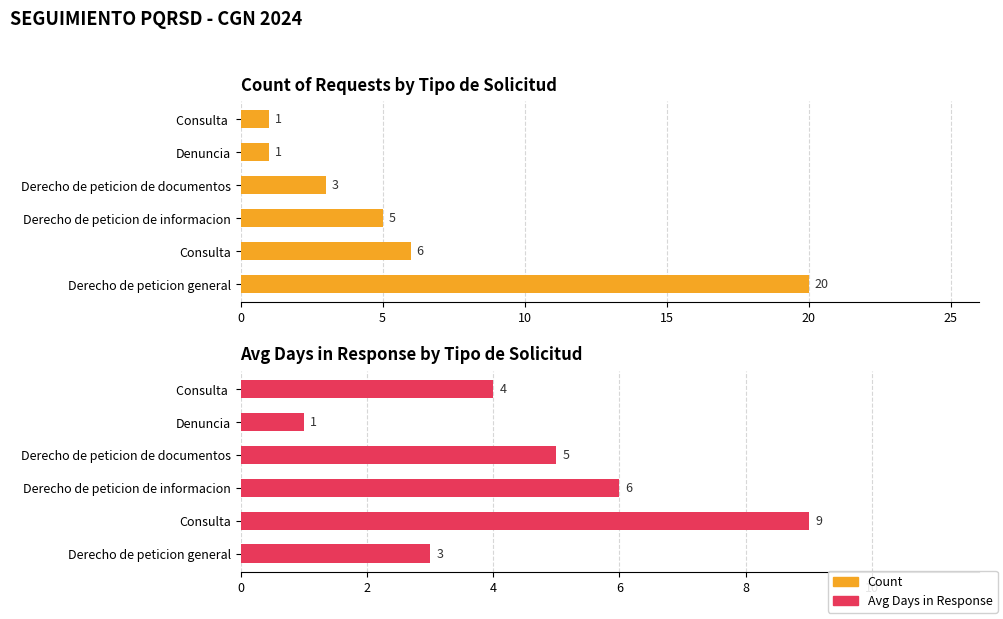

Reading left to right, transcribe all the data shown in this chart.

Count: 20	6	5	3	1	1
Avg Days in Response: 3	9	6	5	1	4